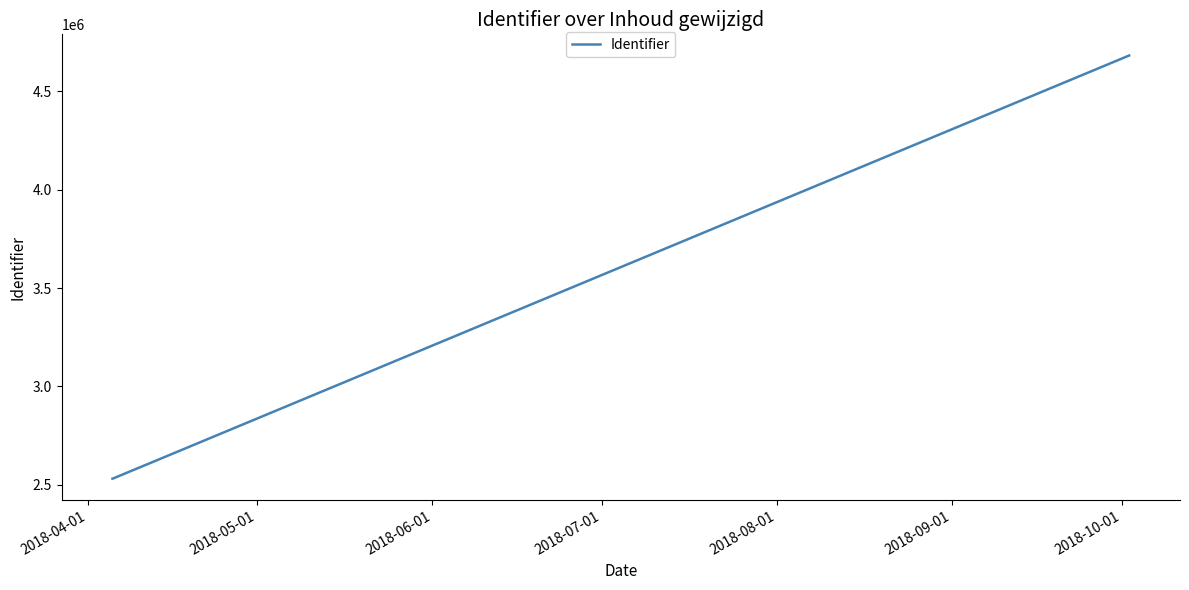

What is the sum of all values?

14804646